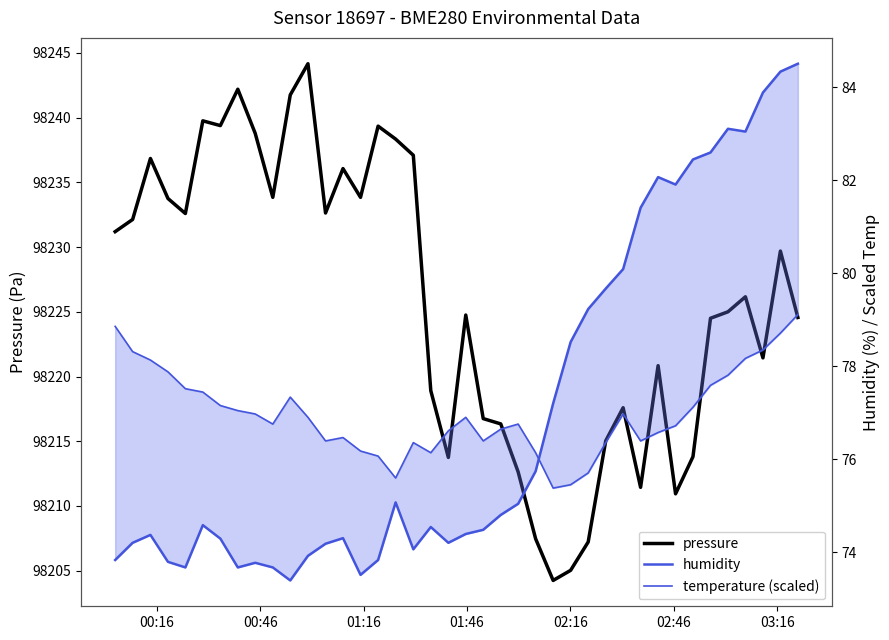

What is the highest value of the humidity series?

84.5